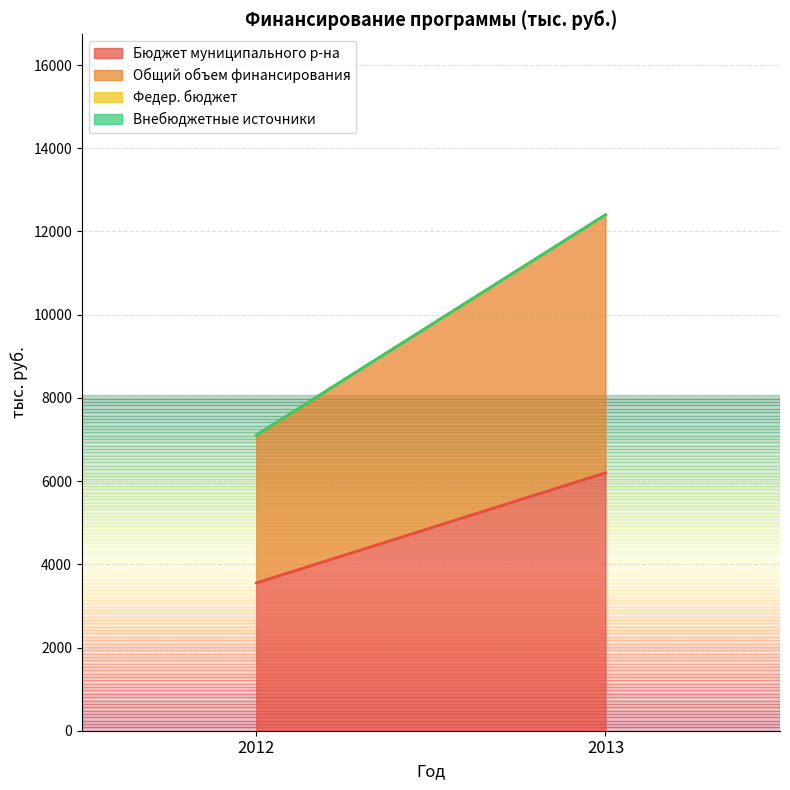

Reading left to right, transcribe all the data shown in this chart.

Бюджет муниципального р-на: 2012=3552.8	2013=6200.0
Общий объем финансирования: 2012=3552.8	2013=6200.0
Федер. бюджет: 2012=0.0	2013=0.0
Внебюджетные источники: 2012=0.0	2013=0.0